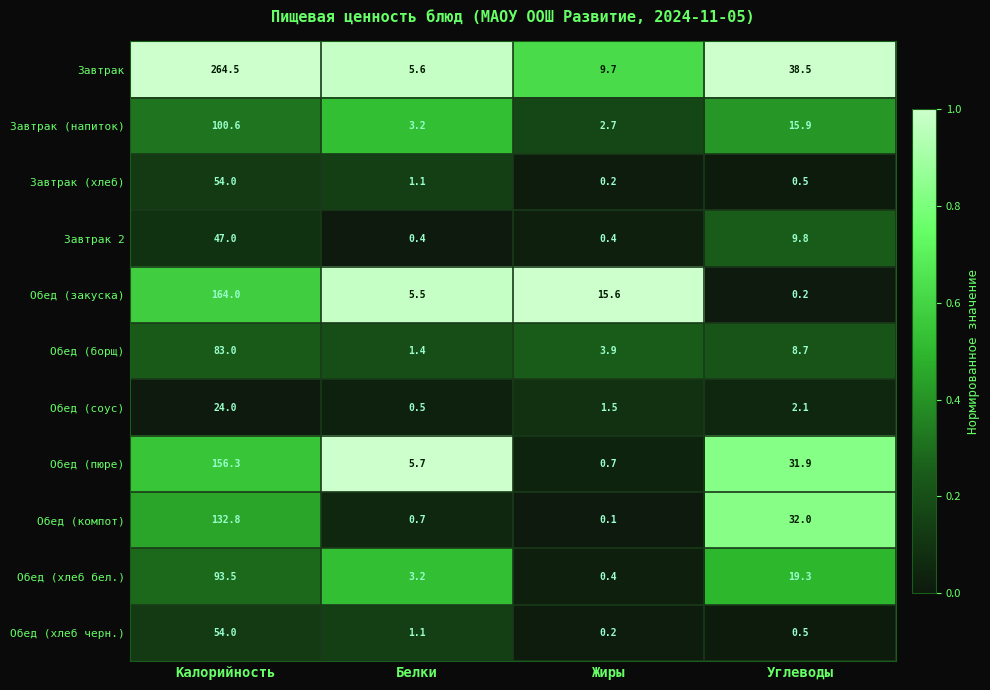

What is the sum of the Завтрак values at Жиры and Калорийность?

274.2